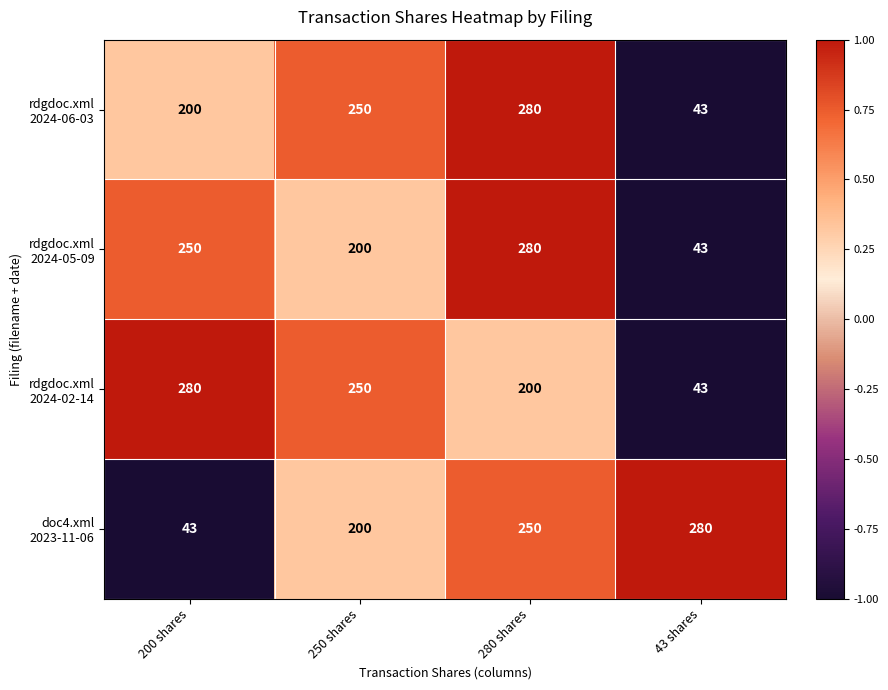

What is the total value across all series at 43 shares?

409